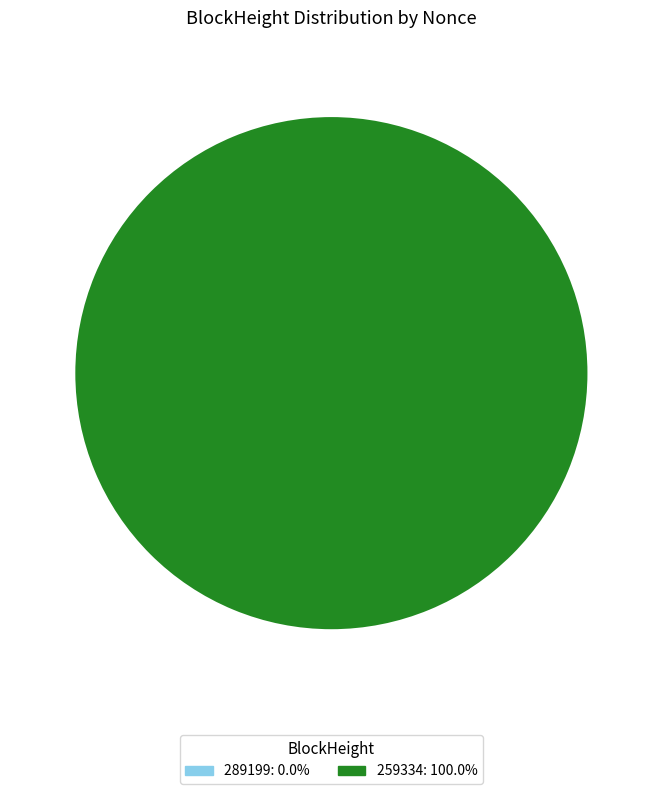

To the nearest percent, what is the difference between the 289199 and 259334 slice percentages?

100%